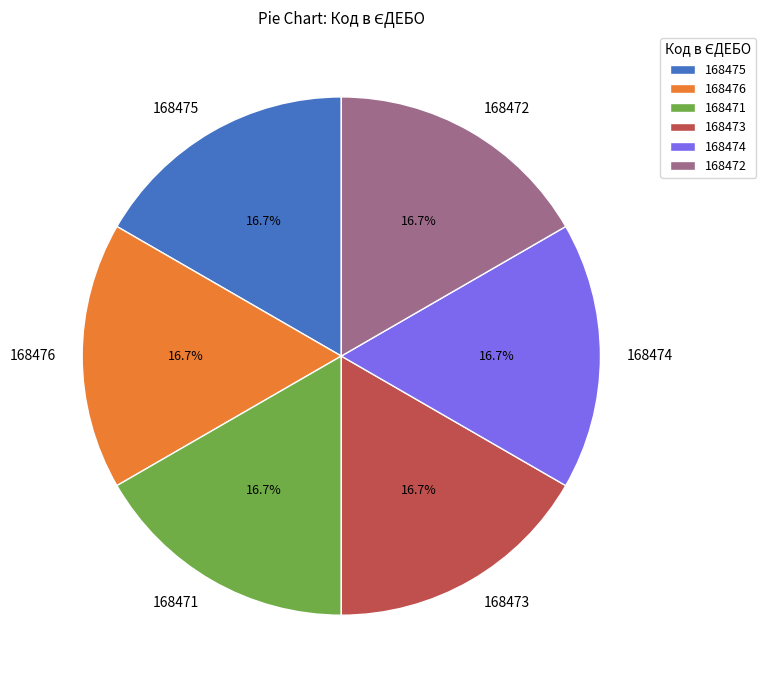

What is the ratio of the value at 168472 to the value at 168471?

1.0